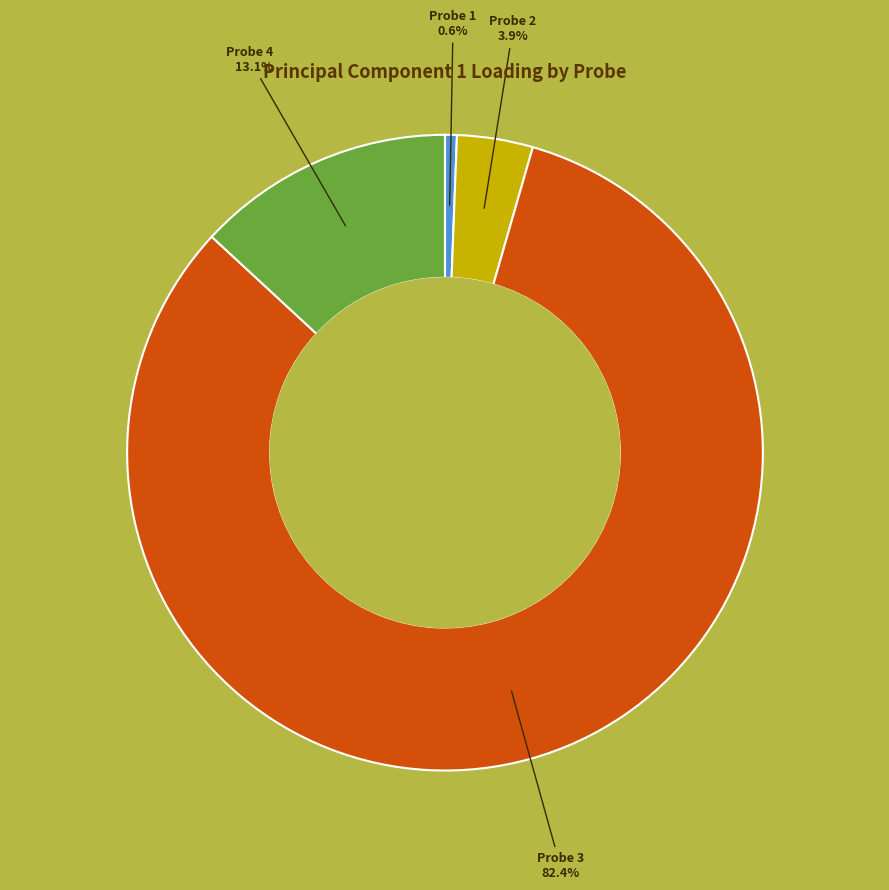

Is Probe 3 the majority of the pie?

Yes